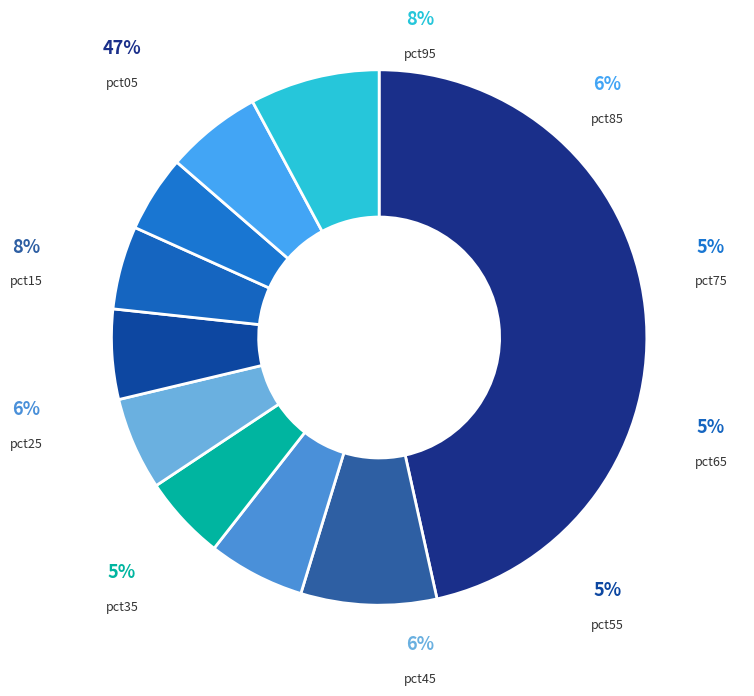

What percentage is the pct35 slice, to the nearest percent?

5%